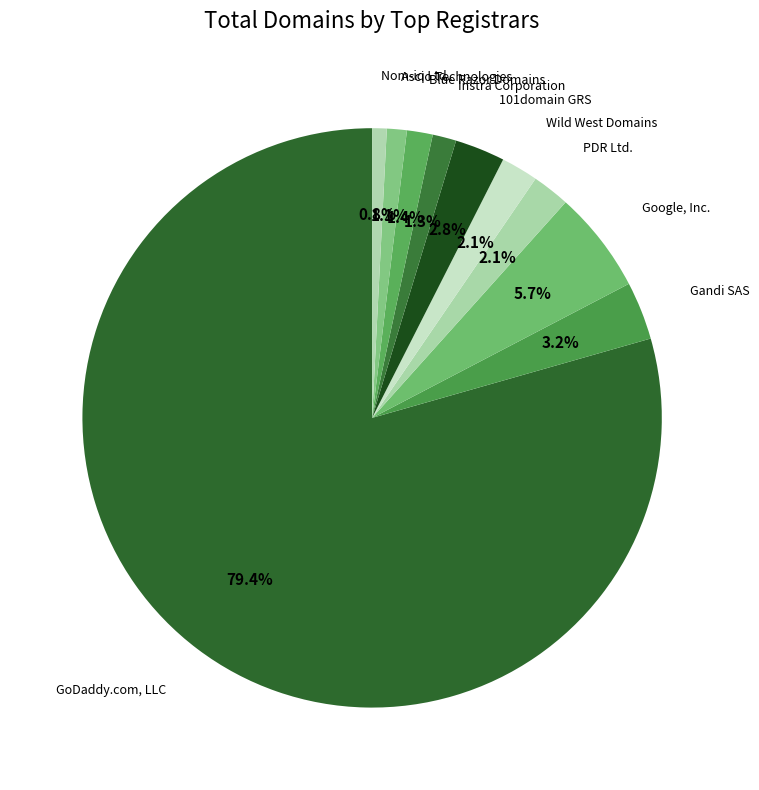

Does GoDaddy.com, LLC represent more than half of the total?

Yes